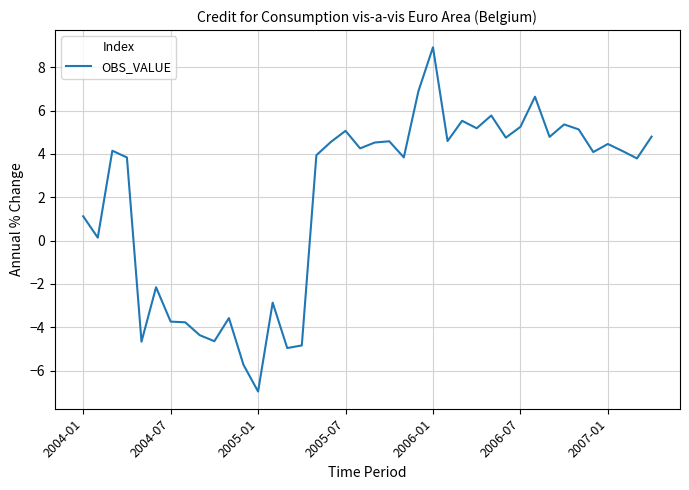

What is the difference between the maximum and minimum values?

15.9